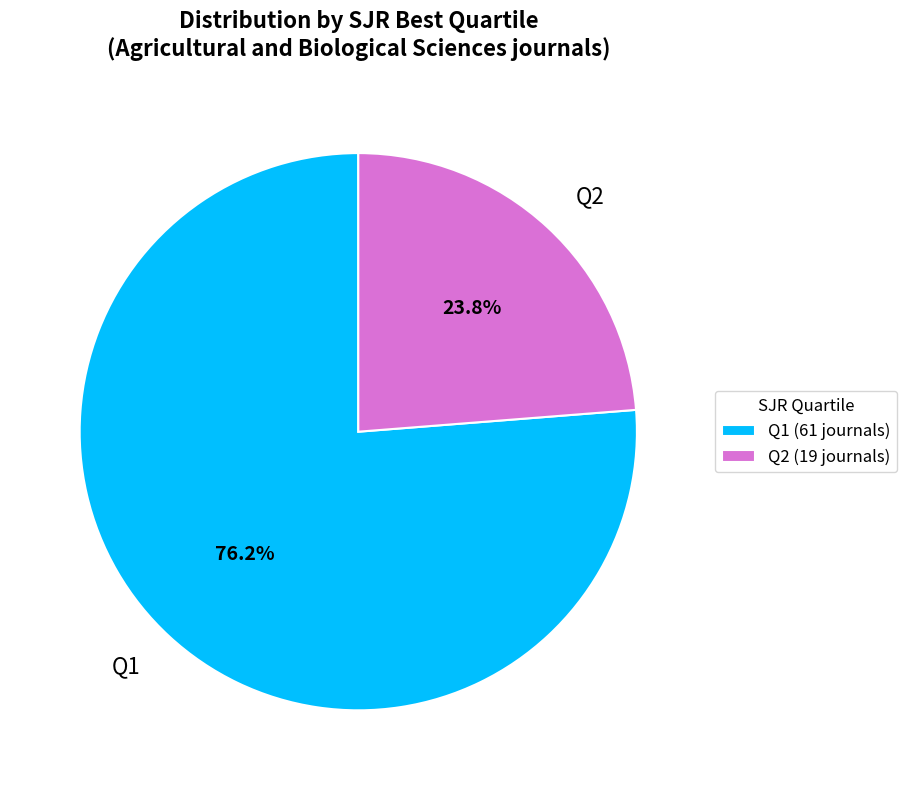

How much of the chart is everything except Q1?

23.8%